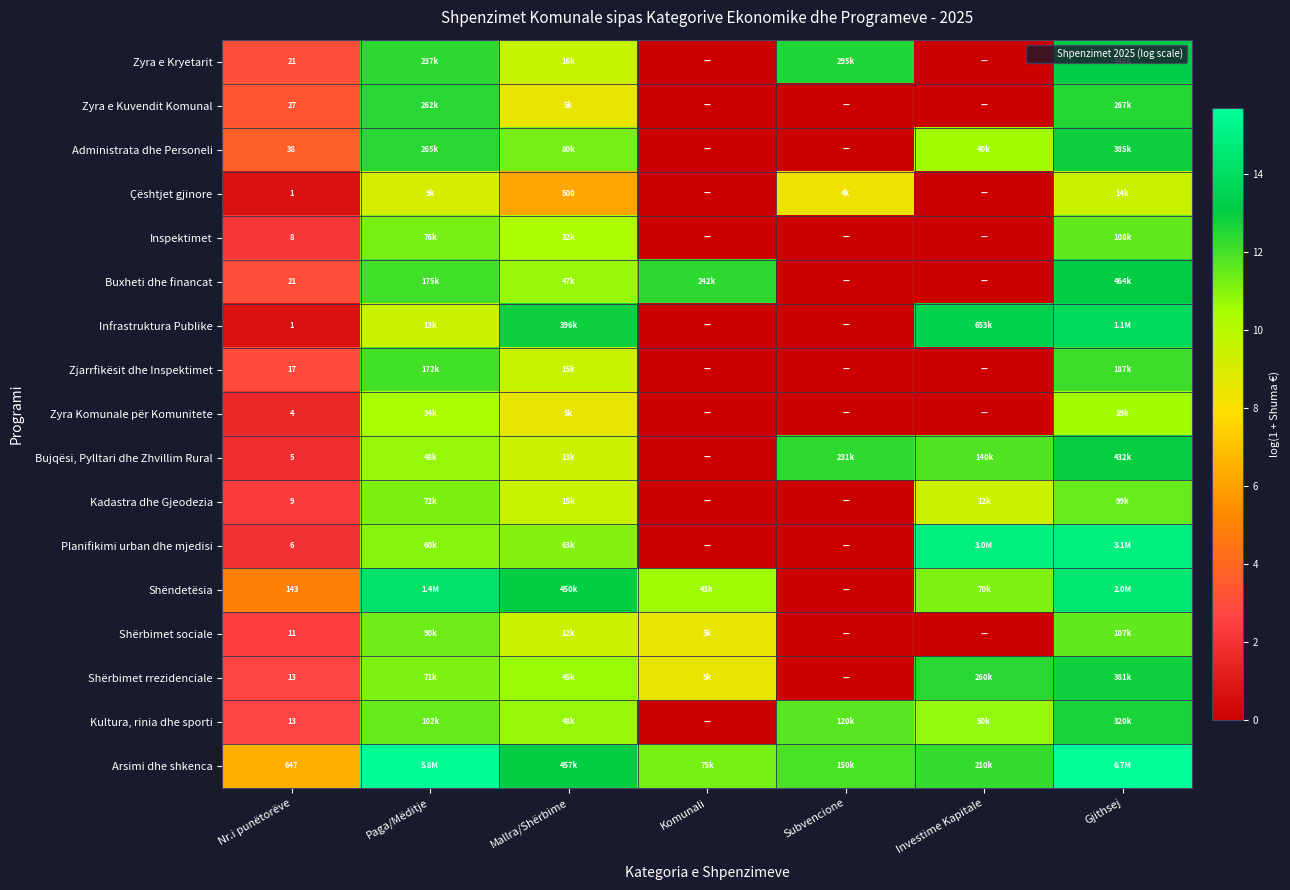

Where does the Shërbimet rrezidenciale series first go above 10?

Paga/Mëditje